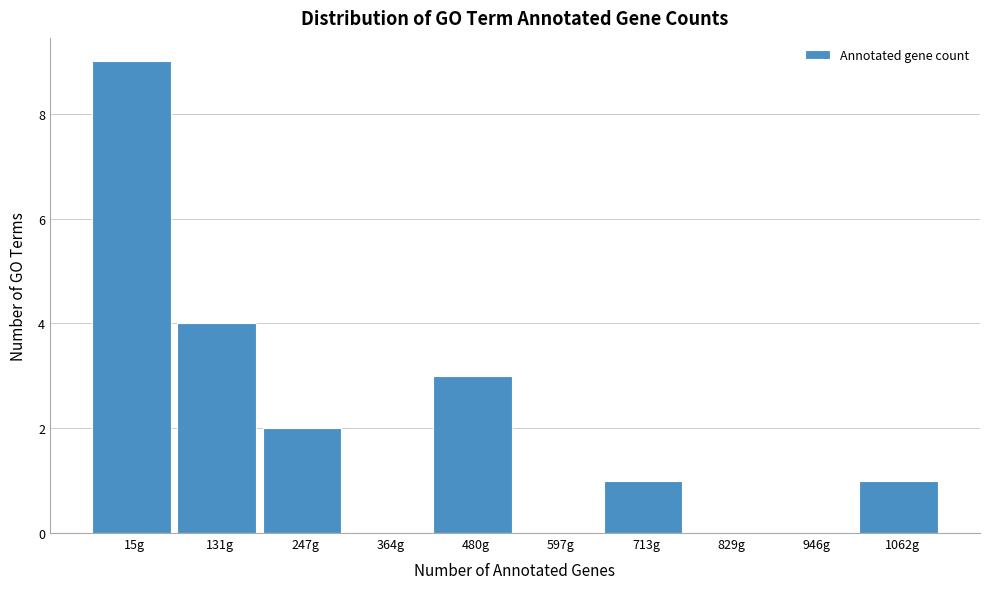

Reading left to right, extract all data points from this chart.

15g=9	131g=4	247g=2	364g=0	480g=3	597g=0	713g=1	829g=0	946g=0	1062g=1